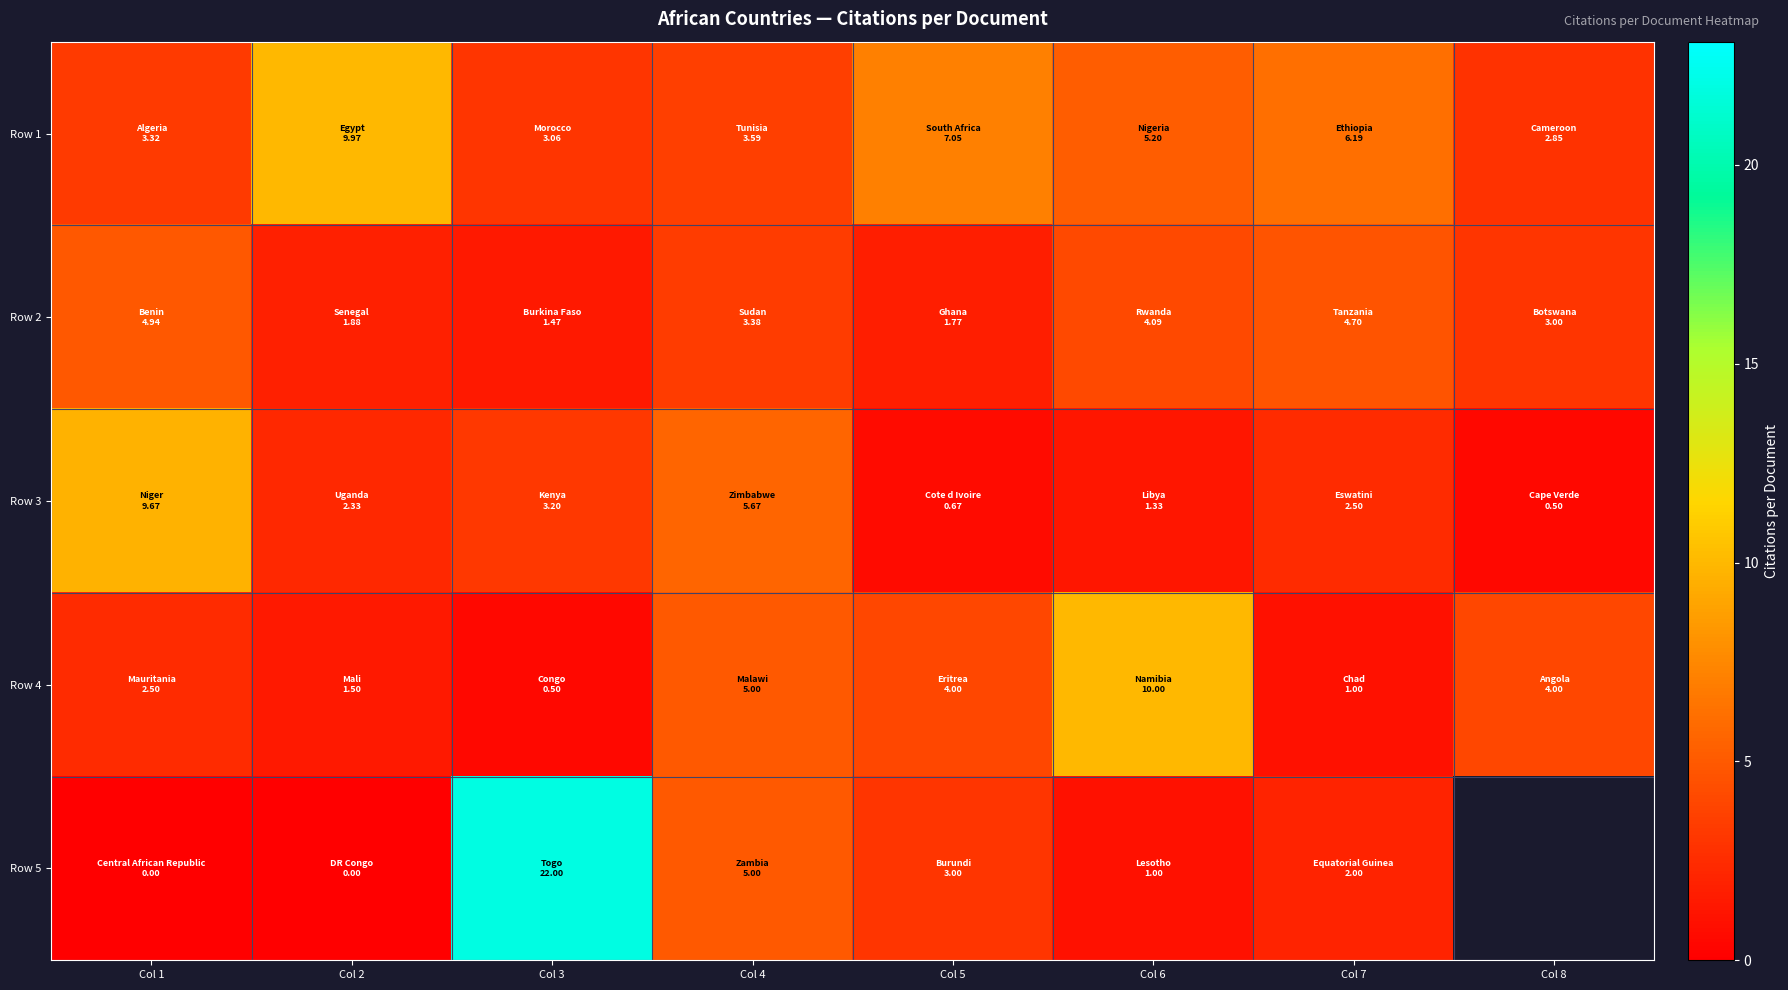

The value of Row 2 at Col 8 is 3.0. True or false?

True